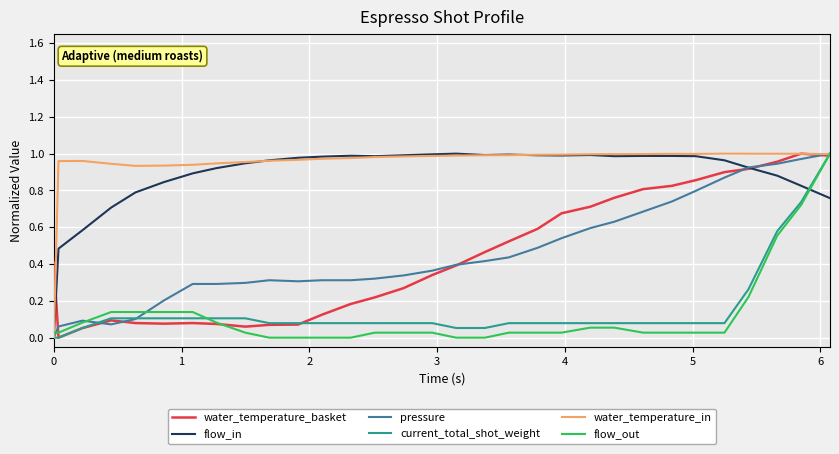

Count the number of data series in this chart.

6